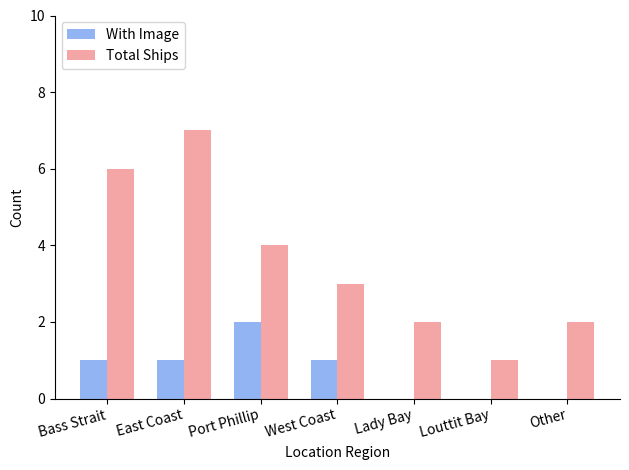

What is the sum of the With Image values at Bass Strait and Port Phillip?

3